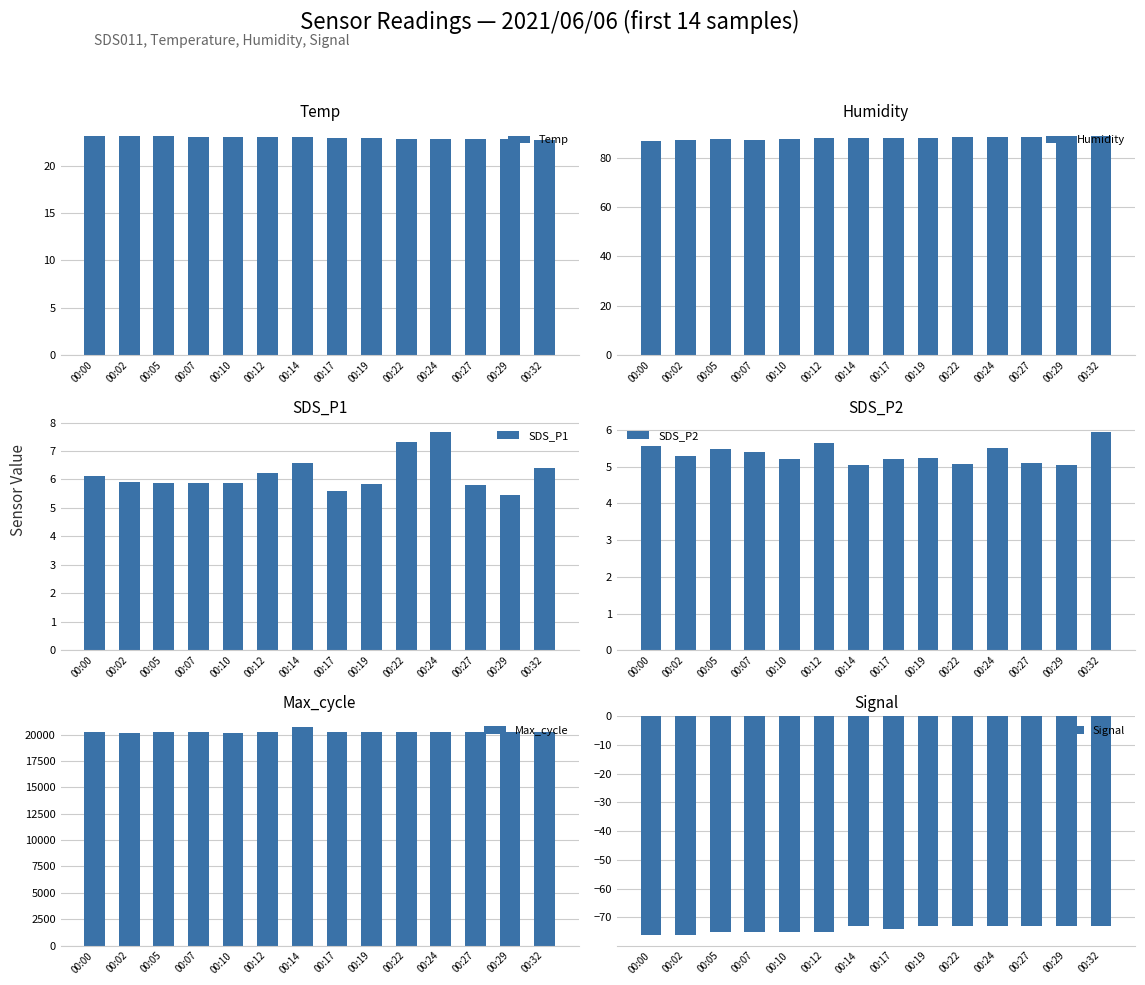

At which category does the chart reach its peak across all series?

00:14